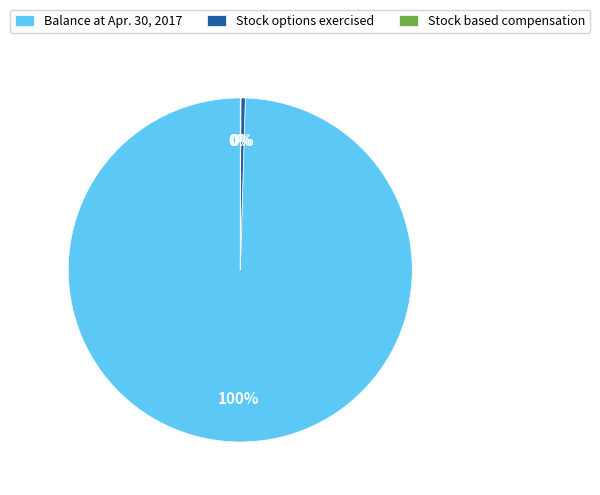

What percentage is the Balance at Apr. 30, 2017 slice, to the nearest percent?

100%